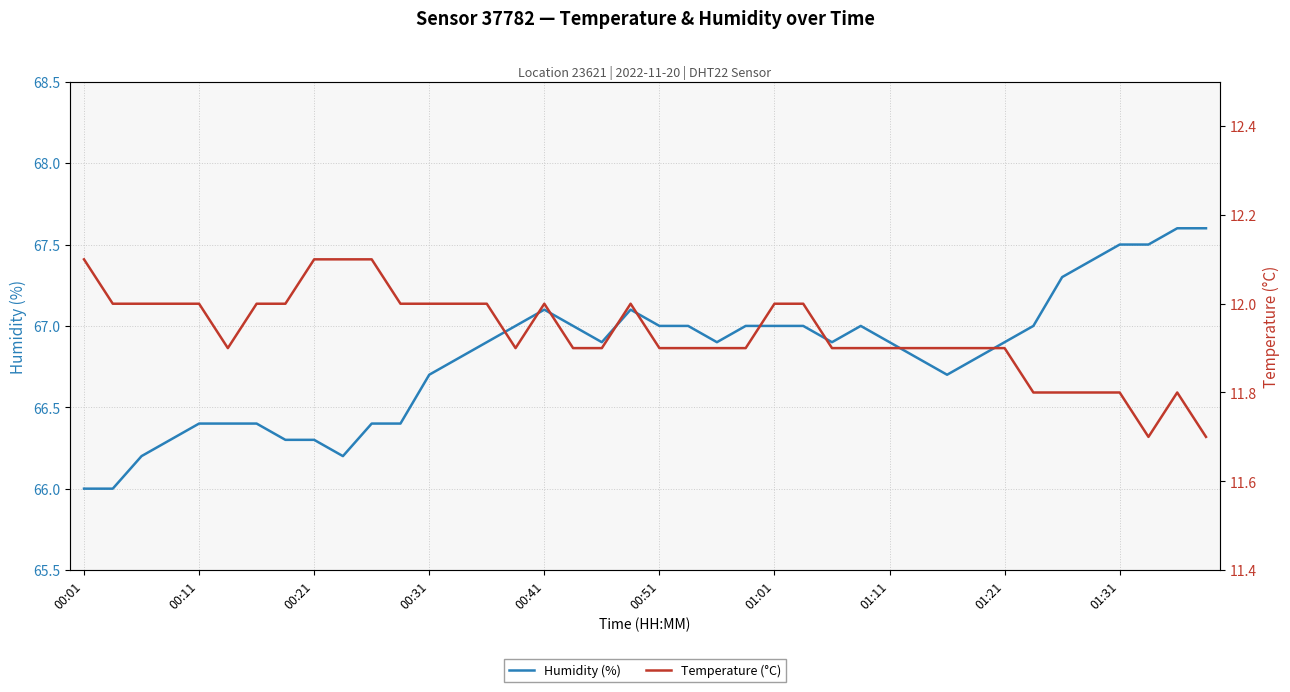

Count the number of data series in this chart.

2